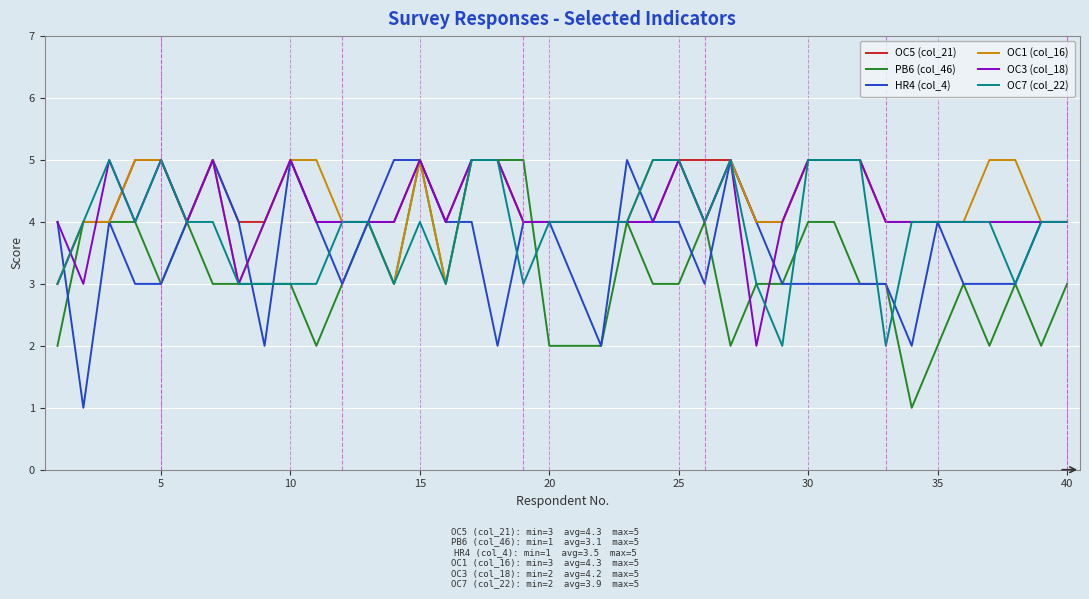

Does the chart have visible grid lines?

Yes